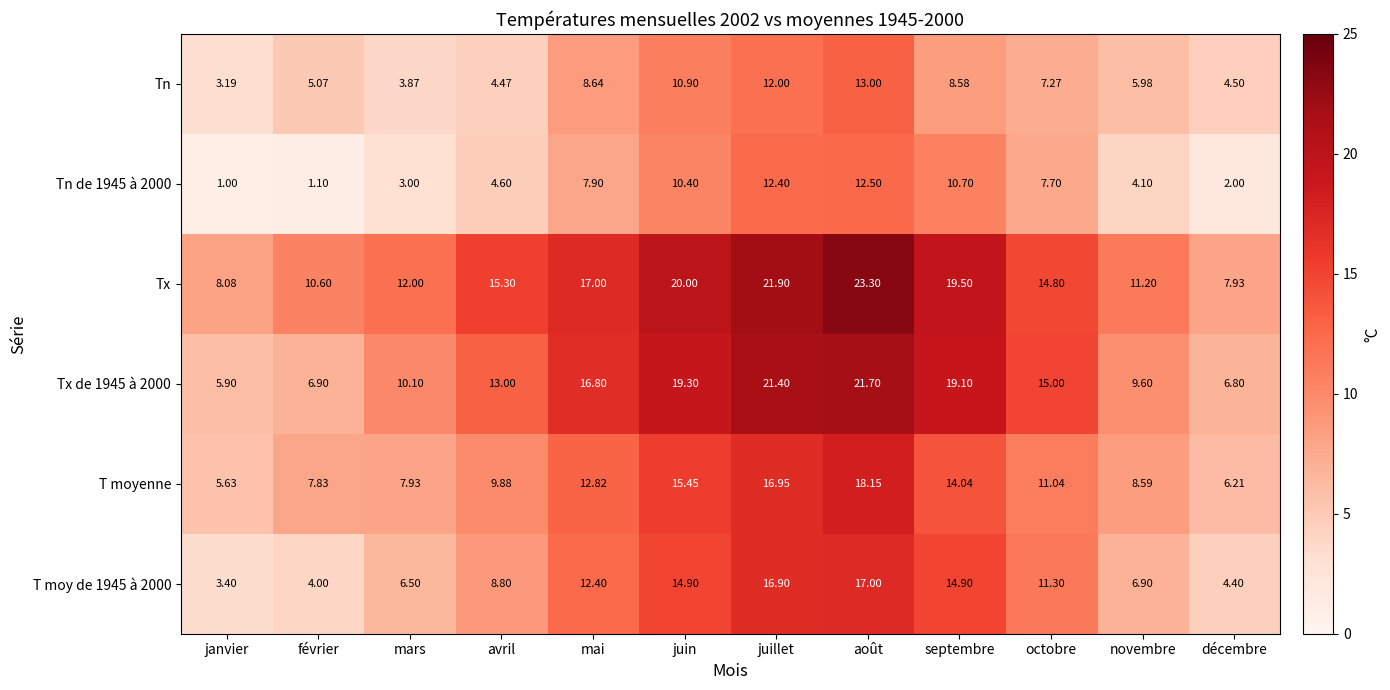

At which category is the sum across all series the highest?

août